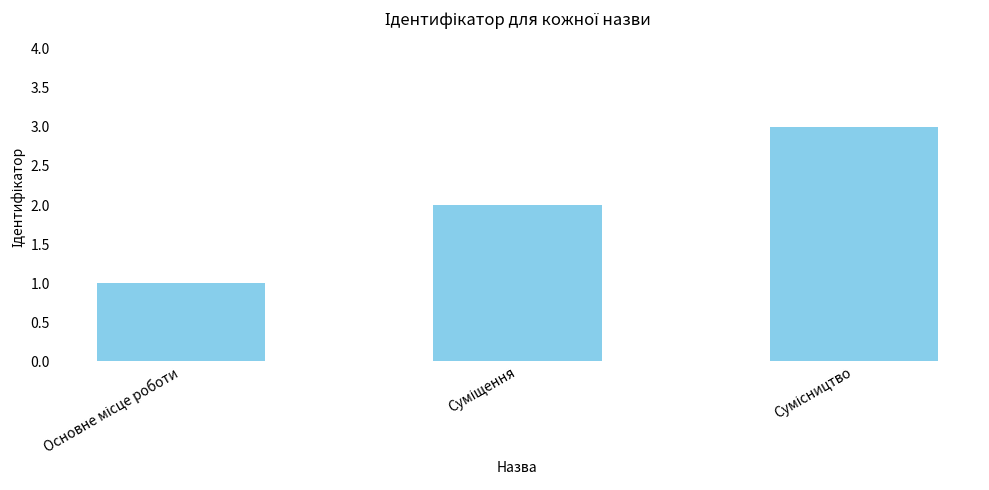

What is the sum of all values?

6